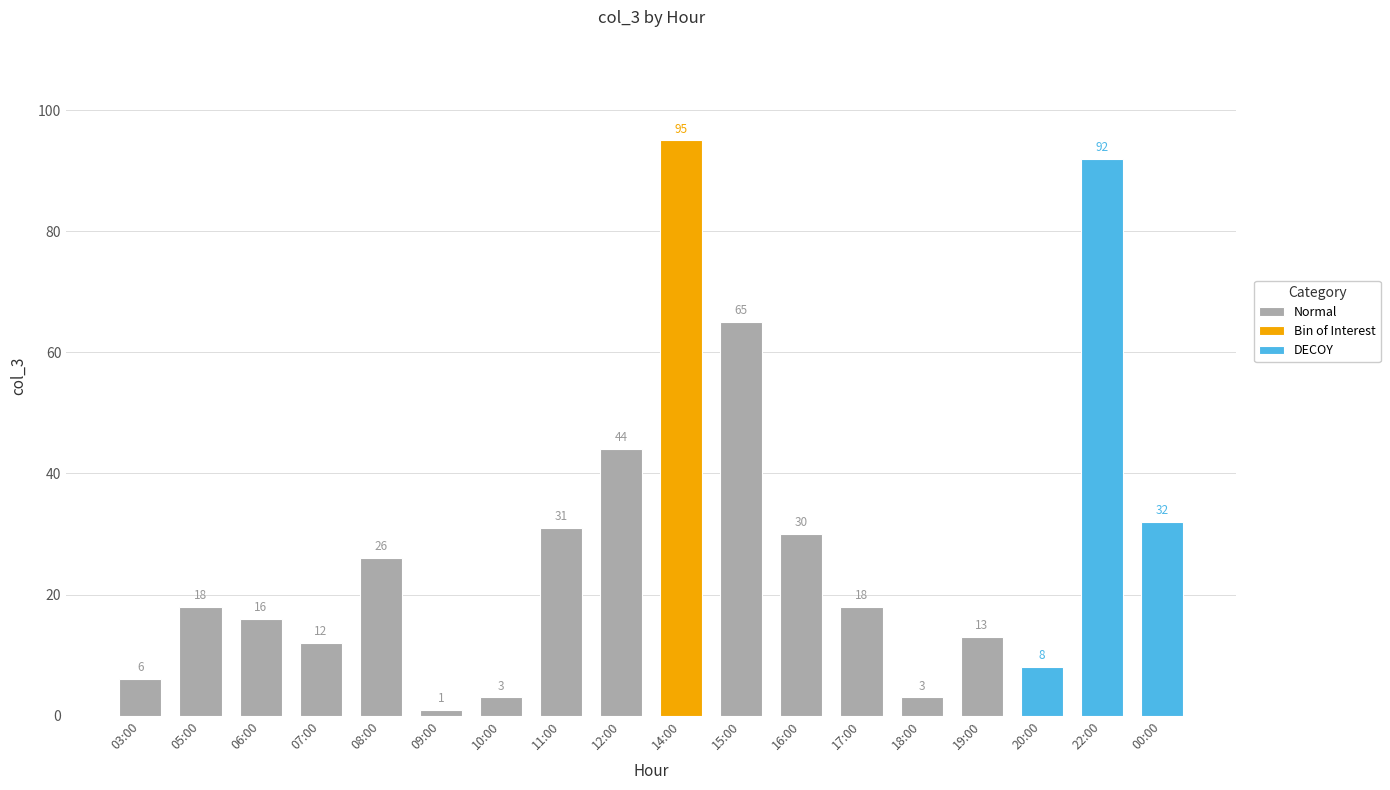

Where is the data nearest to the value 48?

12:00